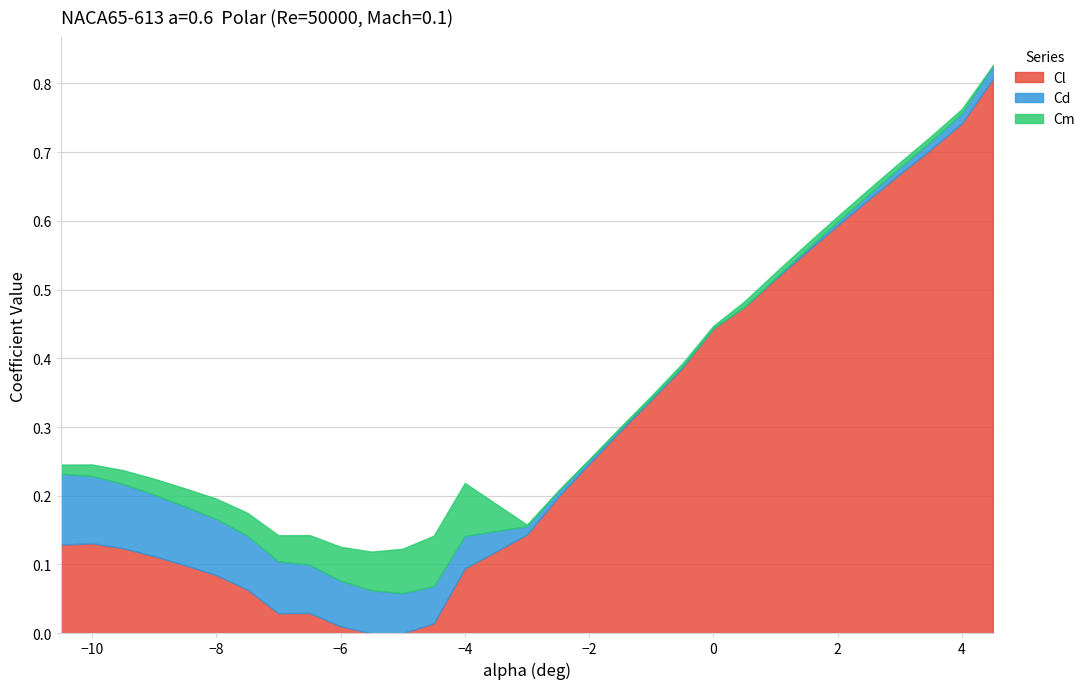

True or false: Cm and Cd cross at least once.

False